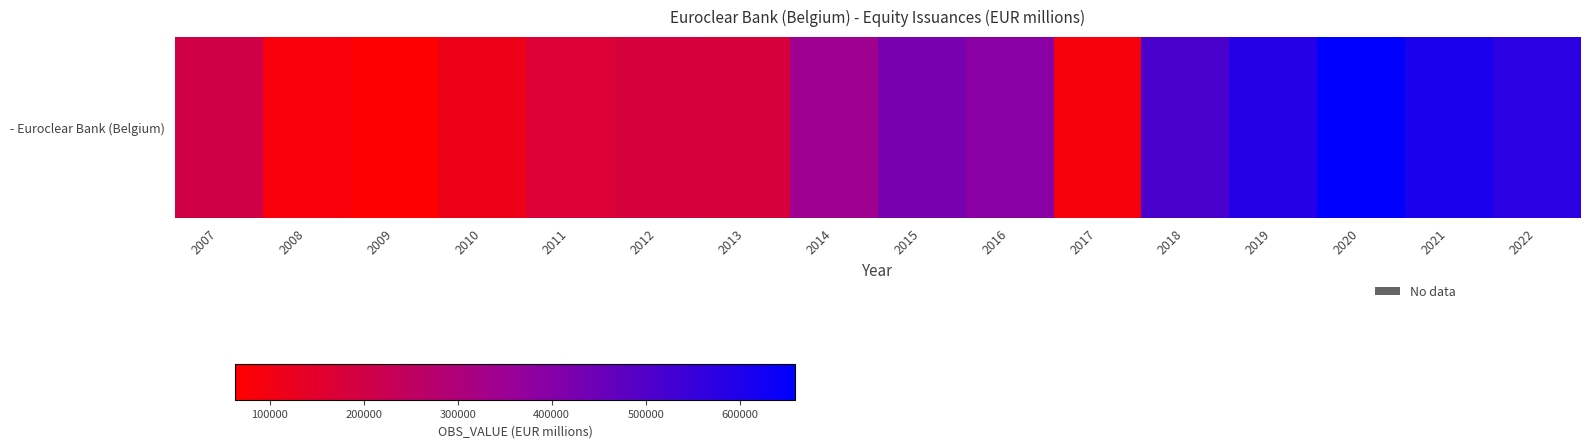

What value does the data have at 2017?

89092